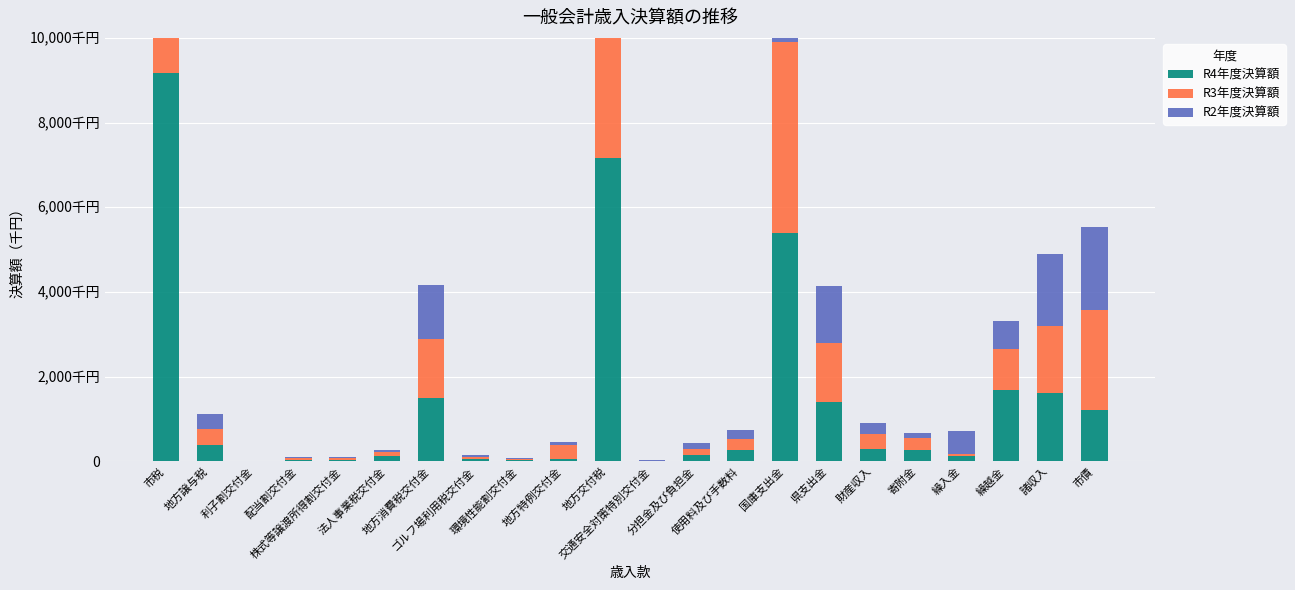

Reading left to right, extract all data points from this chart.

R4年度決算額: 市税=9163381	地方譲与税=376404	利子割交付金=2859	配当割交付金=34488	株式等譲渡所得割交付金=24851	法人事業税交付金=125999	地方消費税交付金=1484984	ゴルフ場利用税交付金=54226	環境性能割交付金=25410	地方特例交付金=62253	地方交付税=7169119	交通安全対策特別交付金=8113	分担金及び負担金=157695	使用料及び手数料=262153	国庫支出金=5381618	県支出金=1401724	財産収入=279419	寄附金=263146	繰入金=128482	繰越金=1678371	諸収入=1607582	市債=1217600
R3年度決算額: 市税=8357095	地方譲与税=374681	利子割交付金=5154	配当割交付金=39950	株式等譲渡所得割交付金=42919	法人事業税交付金=96185	地方消費税交付金=1404643	ゴルフ場利用税交付金=52044	環境性能割交付金=26420	地方特例交付金=330455	地方交付税=7428208	交通安全対策特別交付金=9333	分担金及び負担金=122991	使用料及び手数料=255544	国庫支出金=4512543	県支出金=1383911	財産収入=356968	寄附金=276059	繰入金=48009	繰越金=963651	諸収入=1587275	市債=2364100
R2年度決算額: 市税=8555161	地方譲与税=369162	利子割交付金=6380	配当割交付金=28117	株式等譲渡所得割交付金=32445	法人事業税交付金=41338	地方消費税交付金=1283616	ゴルフ場利用税交付金=41645	環境性能割交付金=24469	地方特例交付金=67653	地方交付税=6331603	交通安全対策特別交付金=10254	分担金及び負担金=160541	使用料及び手数料=230728	国庫支出金=8775867	県支出金=1353512	財産収入=262729	寄附金=127562	繰入金=532848	繰越金=668024	諸収入=1704842	市債=1945800